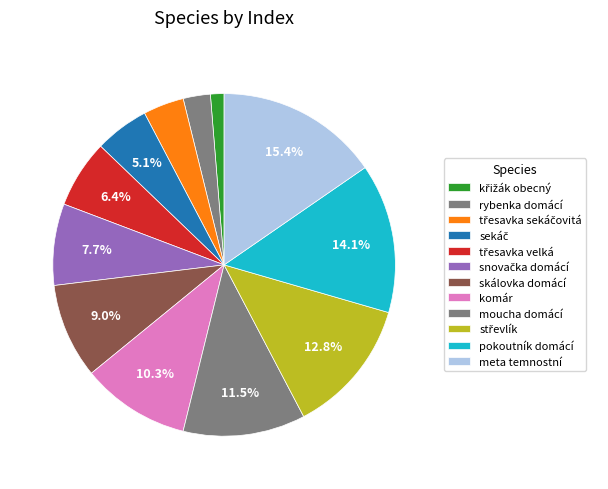

True or false: rybenka domácí accounts for 14% of the total.

False